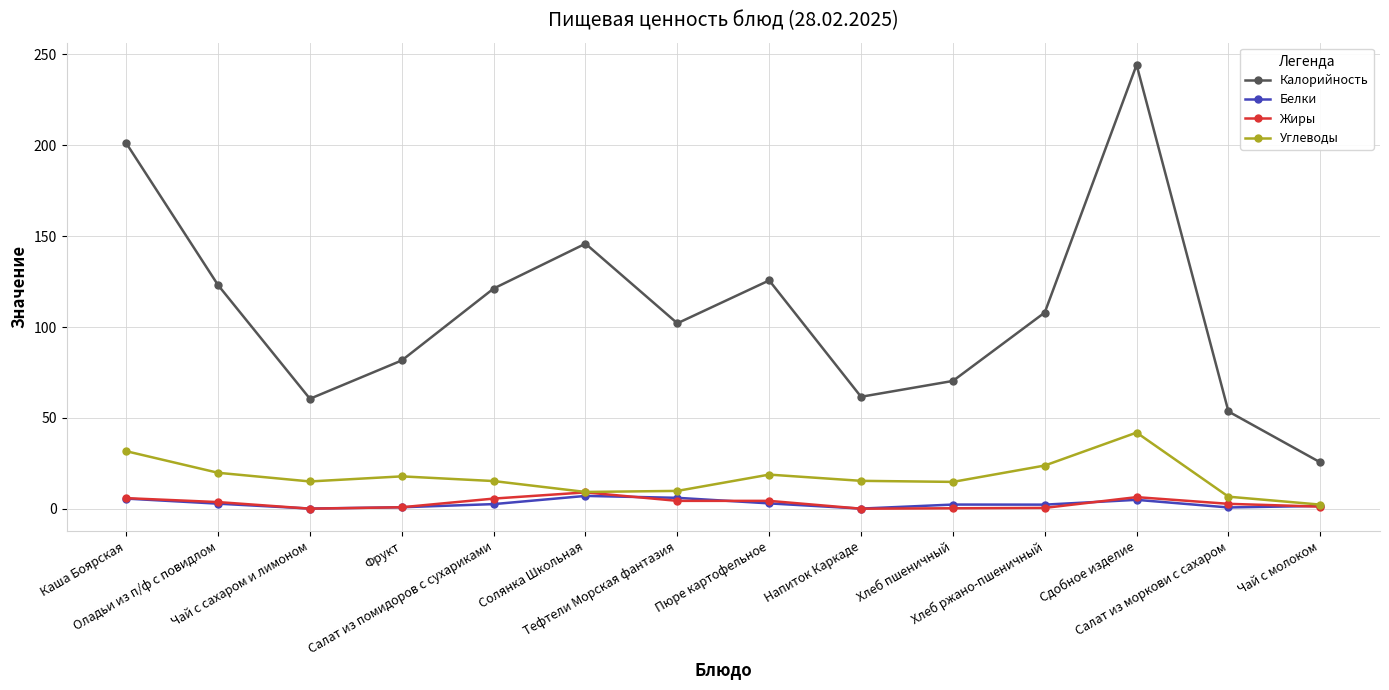

What position from the right is Хлеб ржано-пшеничный?

4